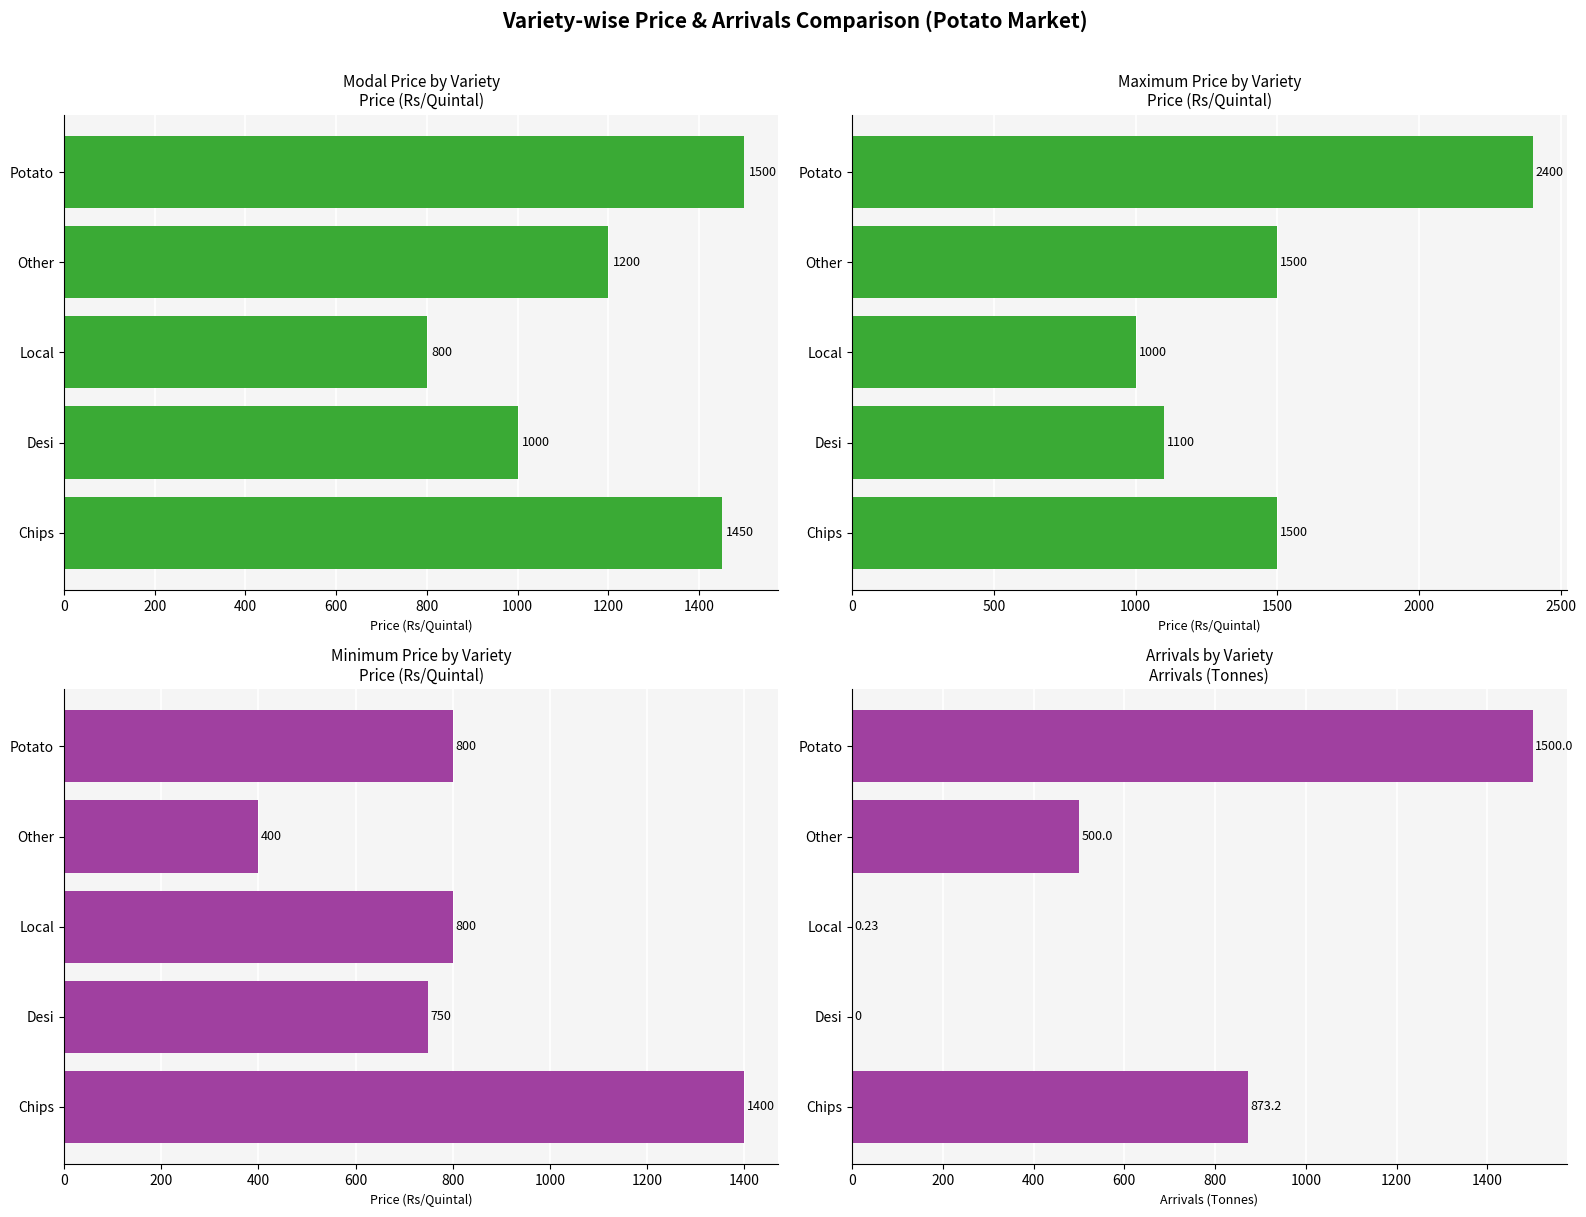

What is the approximate value of Arrivals (Tonnes) at Chips?

873.2